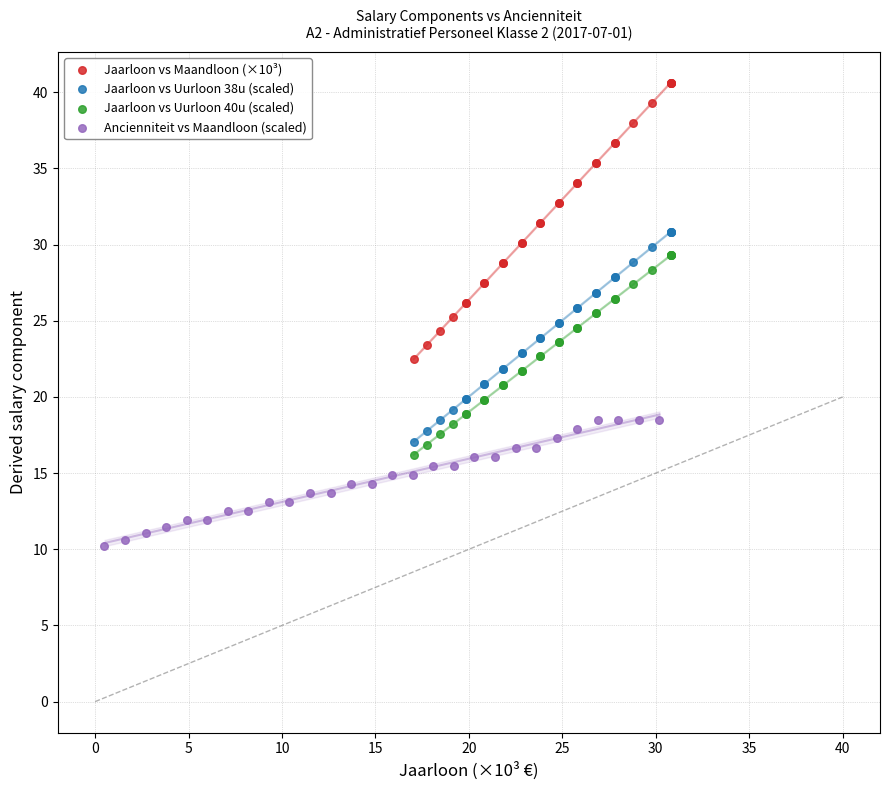

What are all the series names shown in the legend?

Jaarloon vs Maandloon (×10³), Jaarloon vs Uurloon 38u (scaled), Jaarloon vs Uurloon 40u (scaled), Ancienniteit vs Maandloon (scaled)